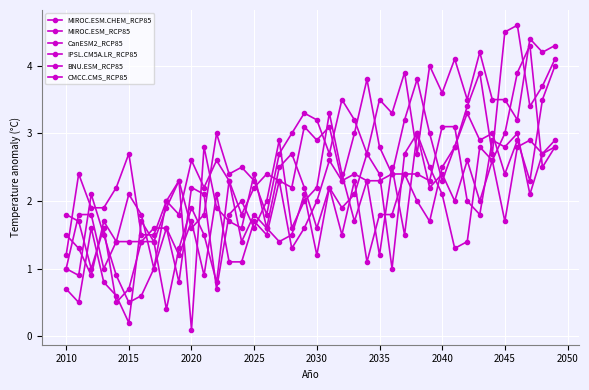

Is this an area chart (filled region under the line)?

No